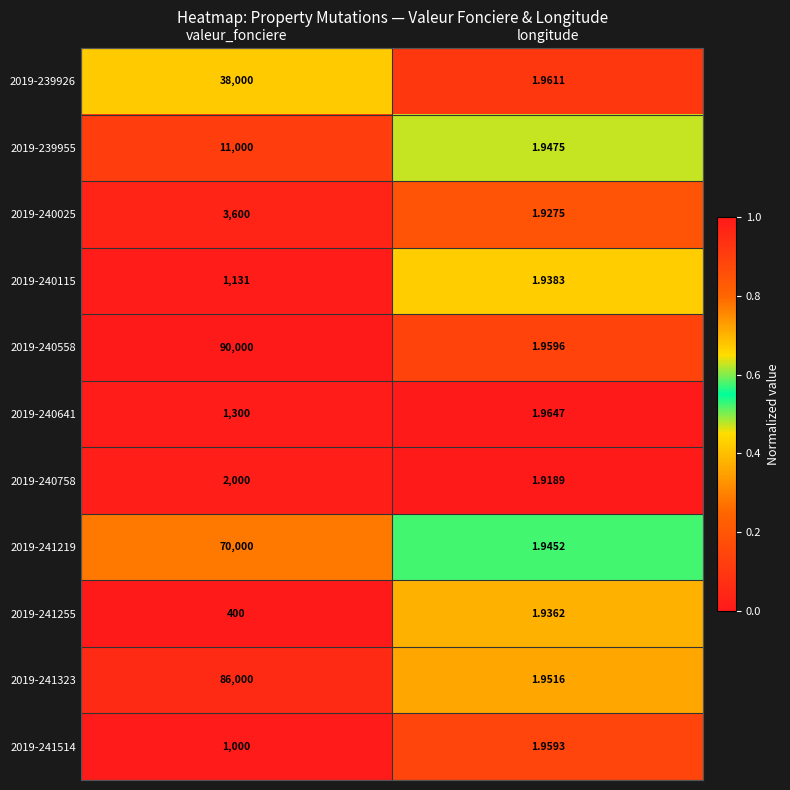

At which category does the chart reach its peak across all series?

valeur_fonciere